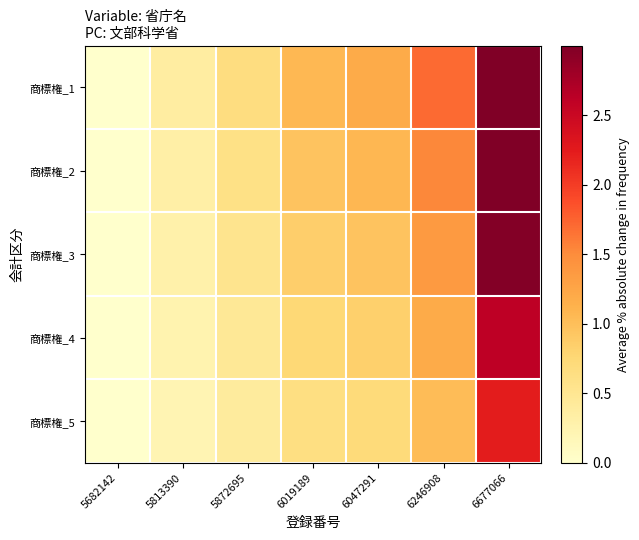

Between 5682142 and 6246908, which series saw the biggest shift?

商標権_1